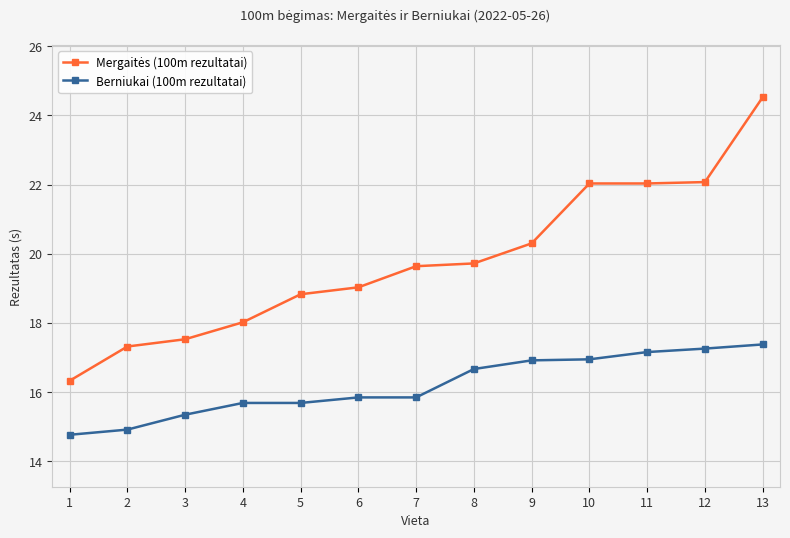

Which category has the lowest value in the Berniukai (100m rezultatai) series?

1